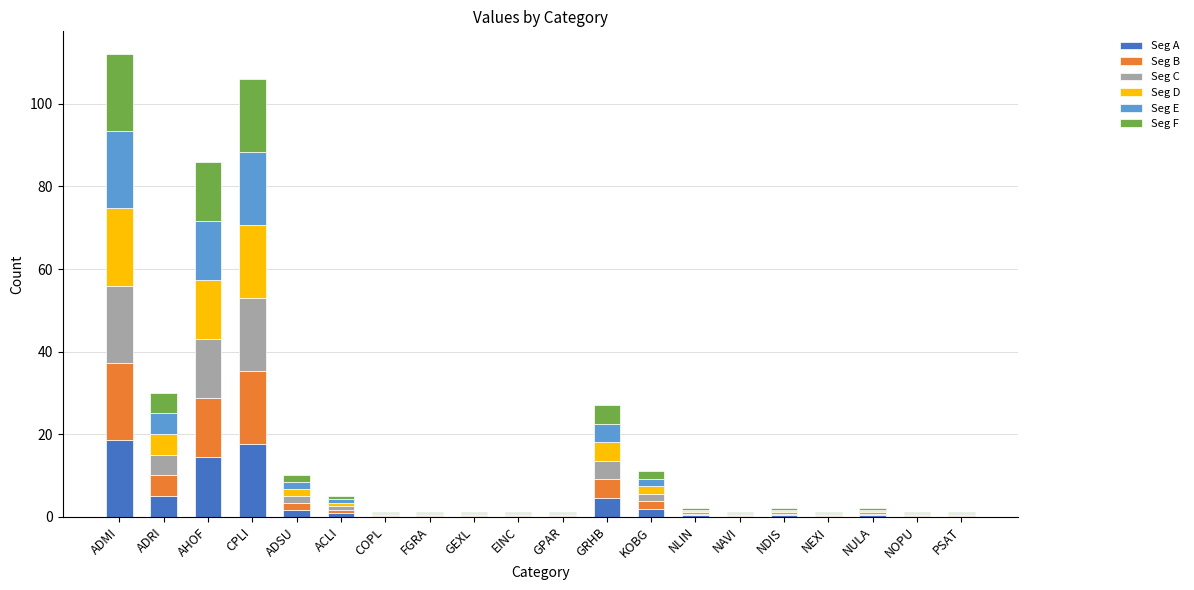

At NLIN, list the series in order from smallest to largest.

Seg E, Seg F, Seg B, Seg A, Seg C, Seg D